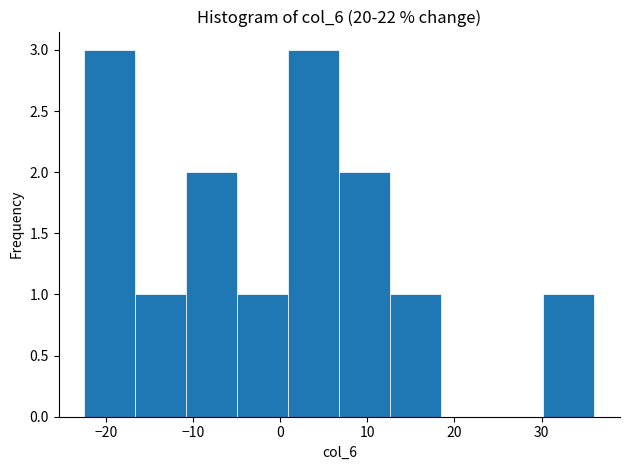

How tall is the bar that spans -11 to -5 on the x-axis? Neither the bar edges nor the heights are printed on the chart, so give them approximately, as read against the axes.

2